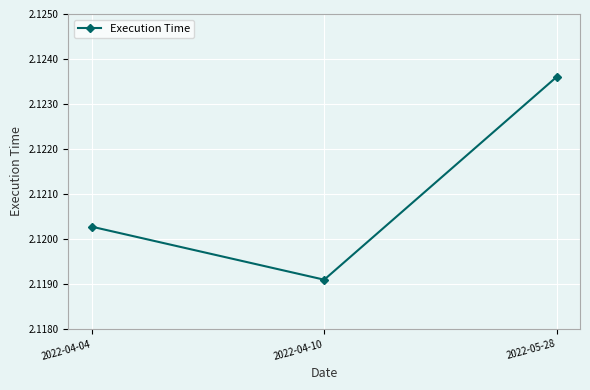

What is the sum of all values?

6.4